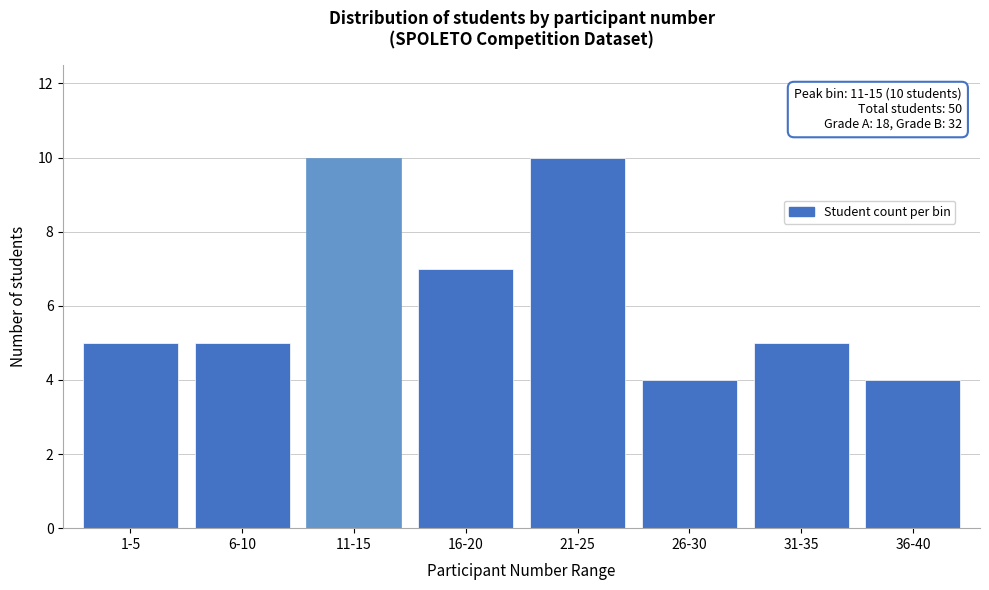

Reading left to right, what are all the values shown in this chart?

5	5	10	7	10	4	5	4